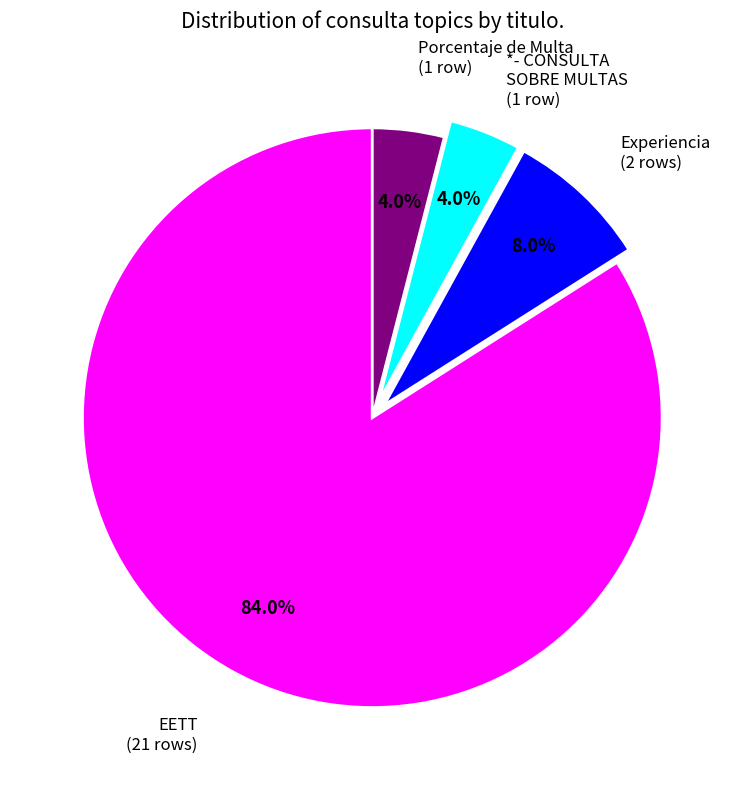

Which category accounts for the majority?

EETT (21 rows)